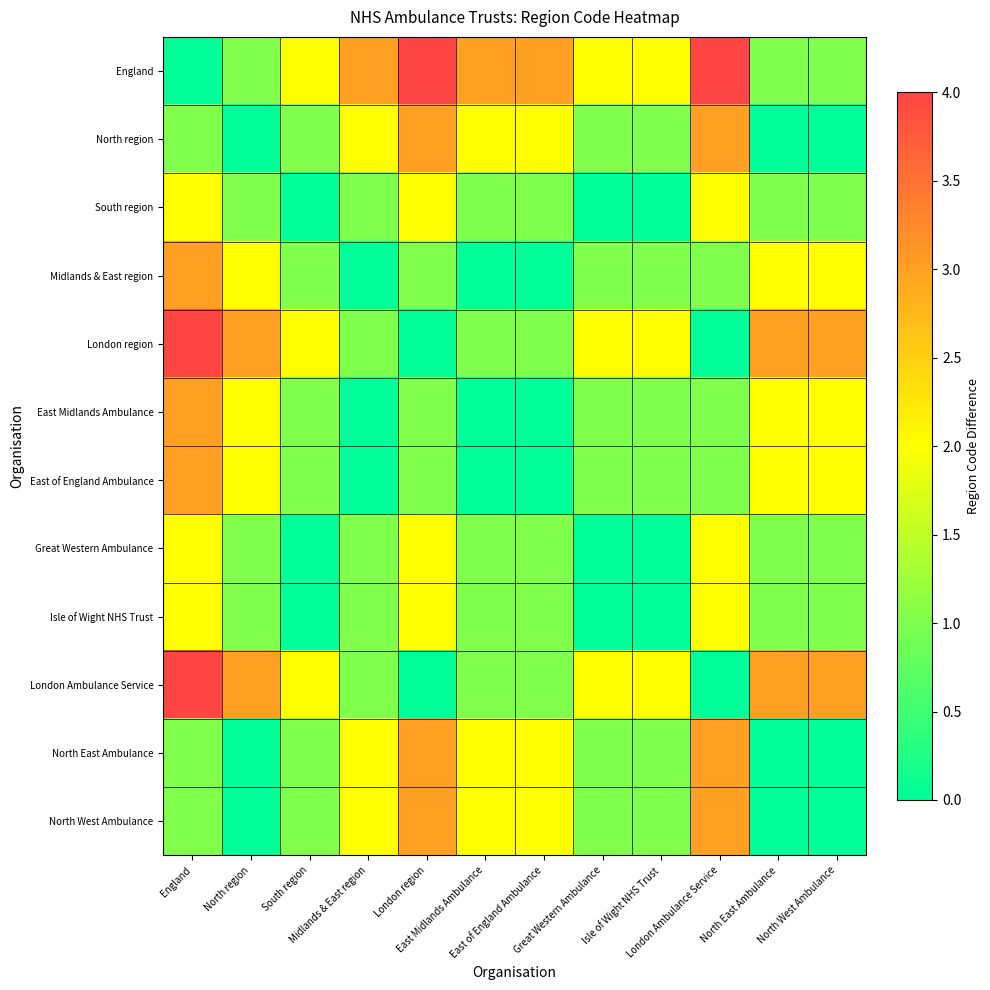

Rank the series at North region from highest to lowest value.

London region, London Ambulance Service, Midlands & East region, East Midlands Ambulance, East of England Ambulance, England, South region, Great Western Ambulance, Isle of Wight NHS Trust, North region, North East Ambulance, North West Ambulance